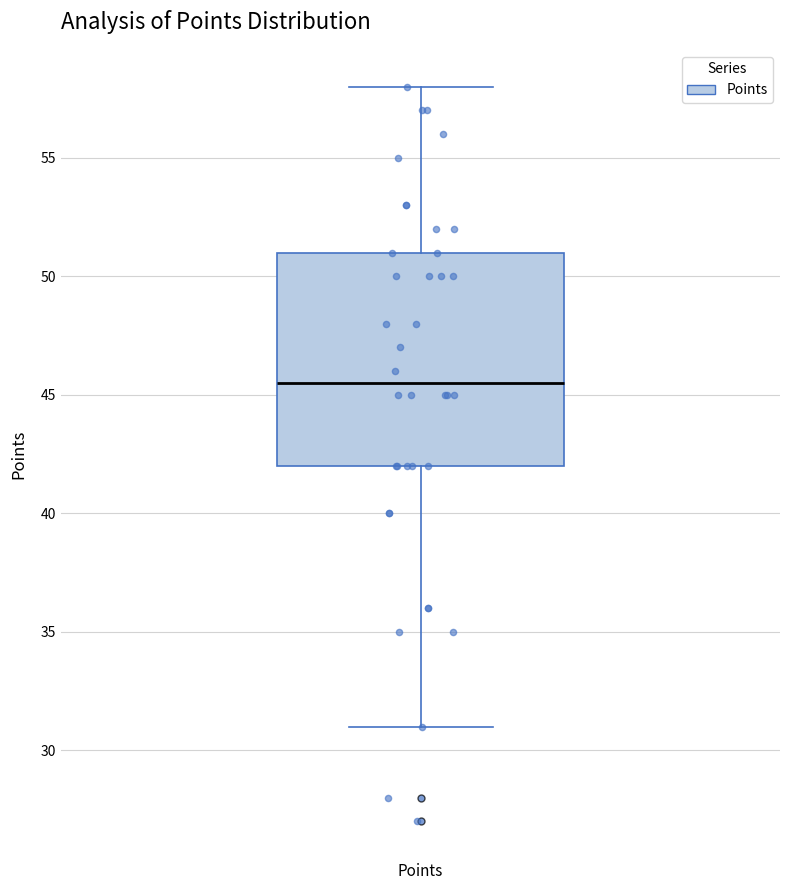

Read this box plot against the y-axis: the position of the median line, the range covered by the box, and the ends of both whiskers. The values are not printed on the chart, so give them approximately, as read against the axis.

median 45.5, box 42.0 to 51.0, whiskers 31.0 to 58.0